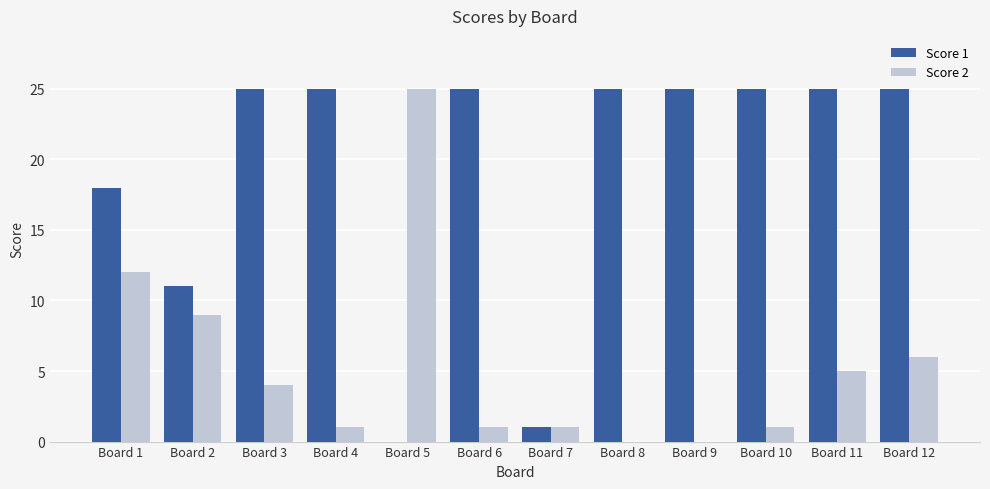

What is the sum of all Score 2 values?

65